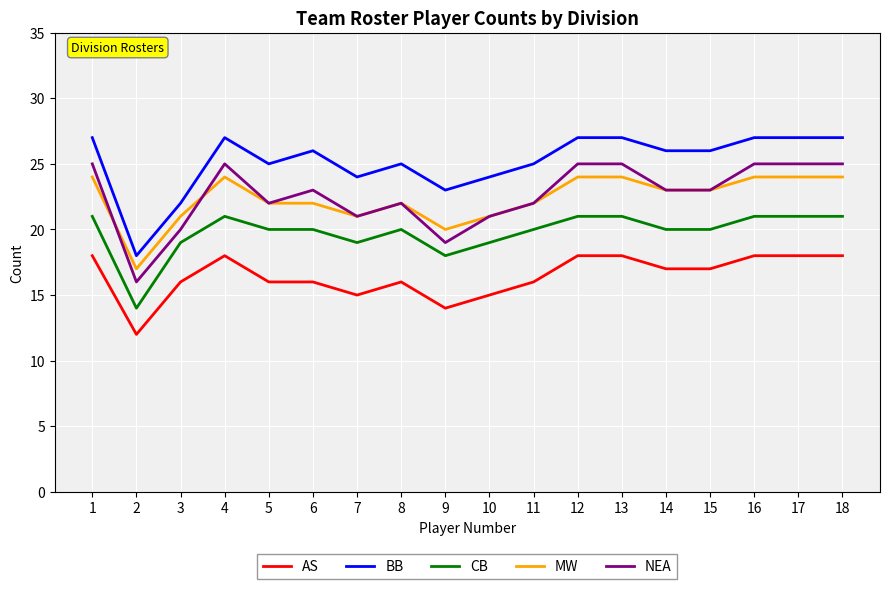

True or false: BB and AS intersect in this chart.

False